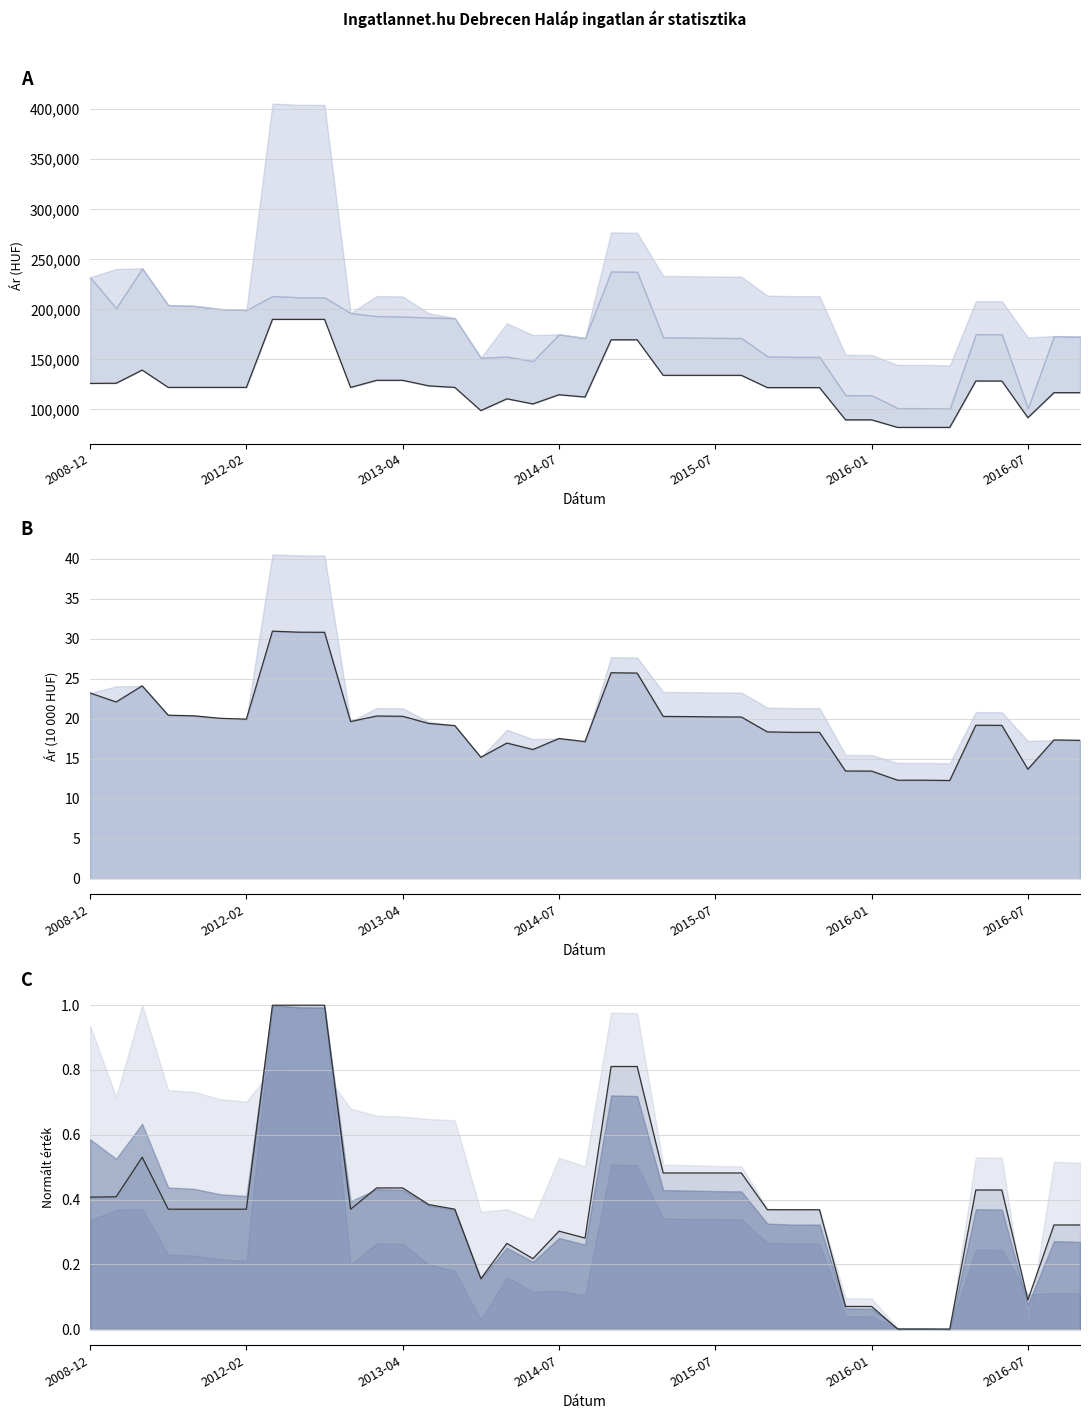

True or false: Átlagos reál ár (vonal) has more than 2 points higher than both neighbors.

True